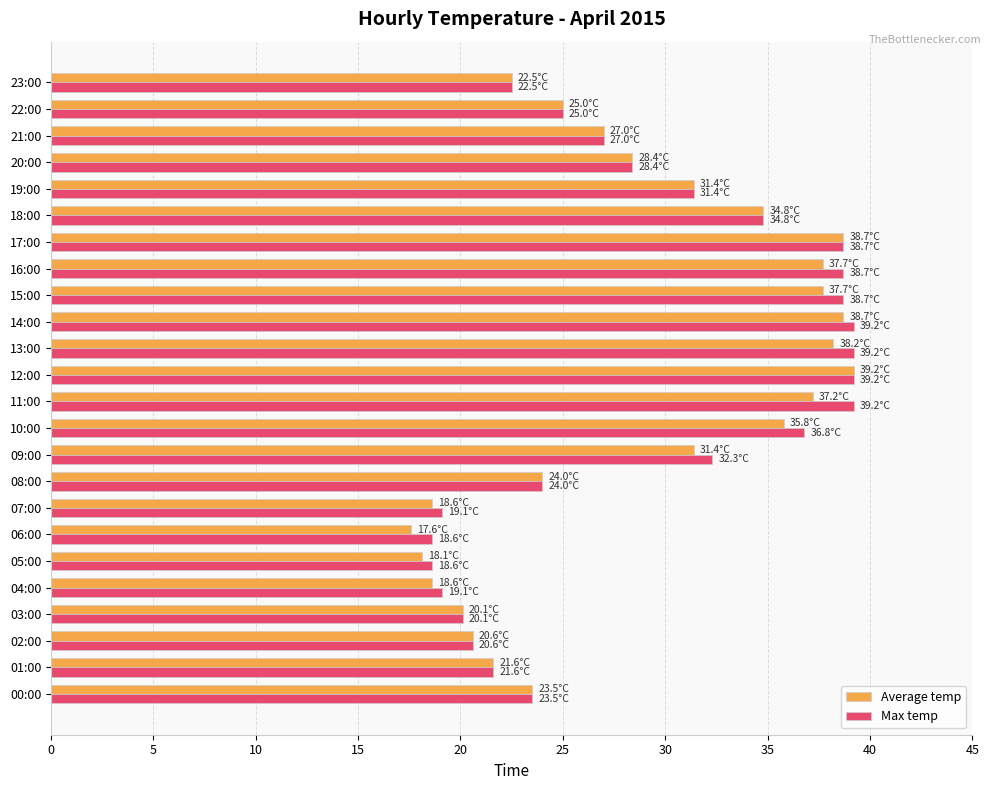

What is the sum of the Average temp values at 22:00 and 00:00?

48.5